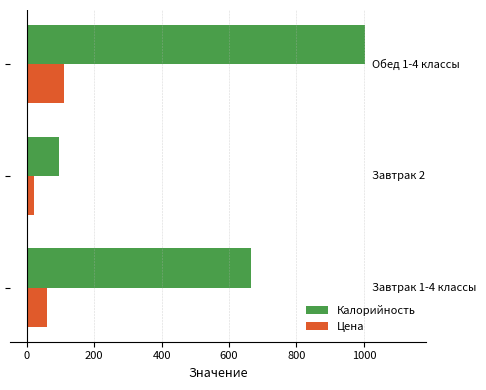

Which series has the largest range (max minus min)?

Калорийность